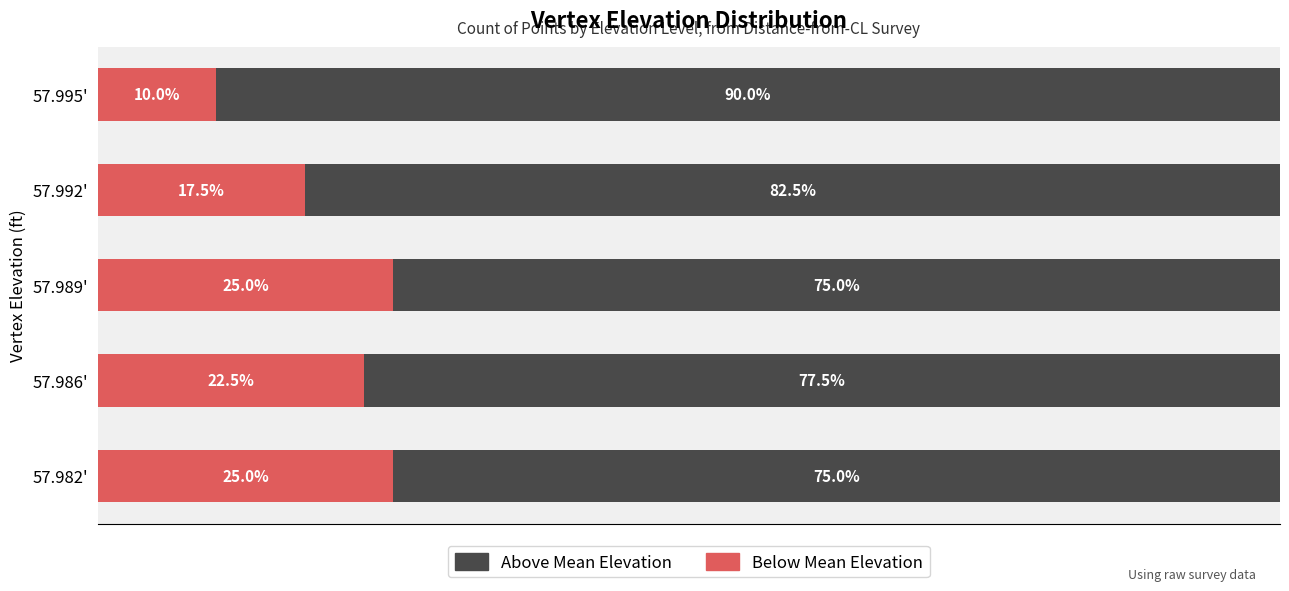

At which label is Below Mean Elevation closest to 17?

57.992'